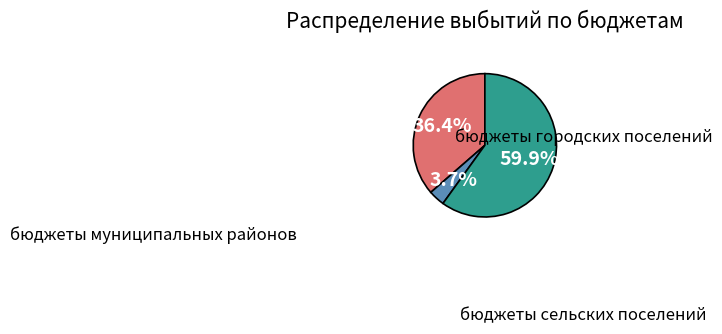

Which slice is the largest?

бюджеты сельских поселений